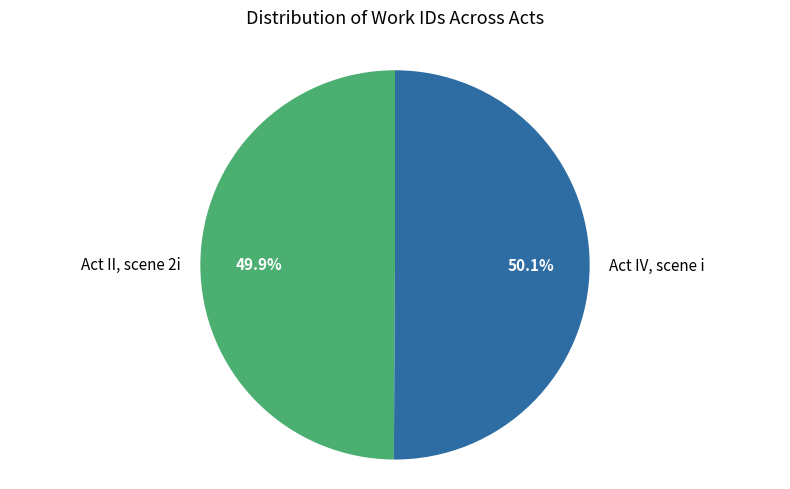

What is the total percentage of Act II, scene 2i and Act IV, scene i?

100.0%